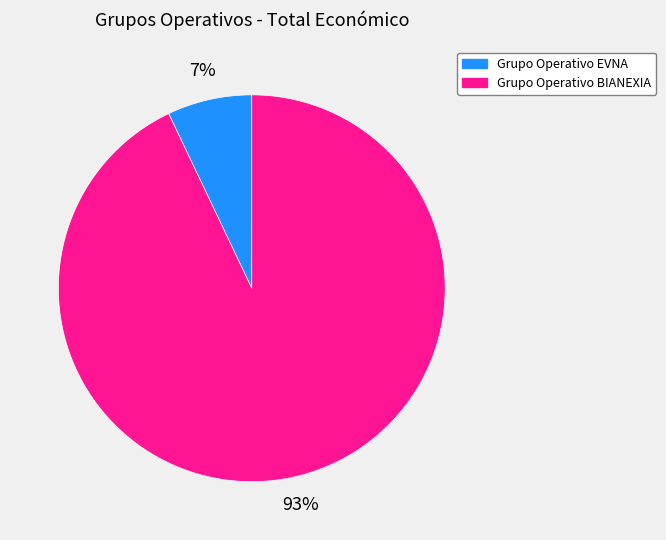

To the nearest percent, what is the difference between the largest and smallest slice percentages?

86%